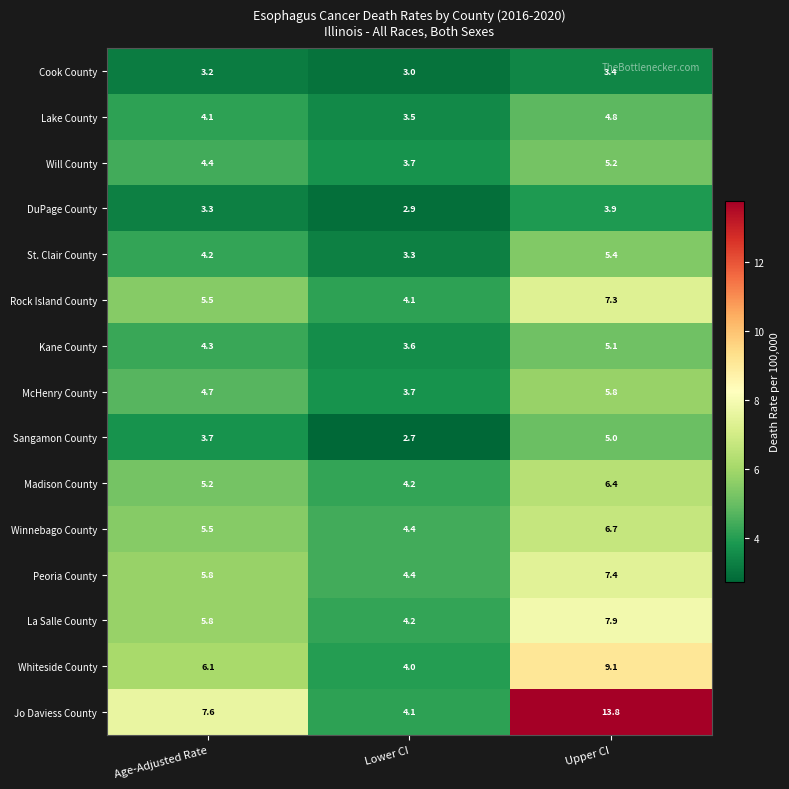

How many categories are shown in the chart?

3